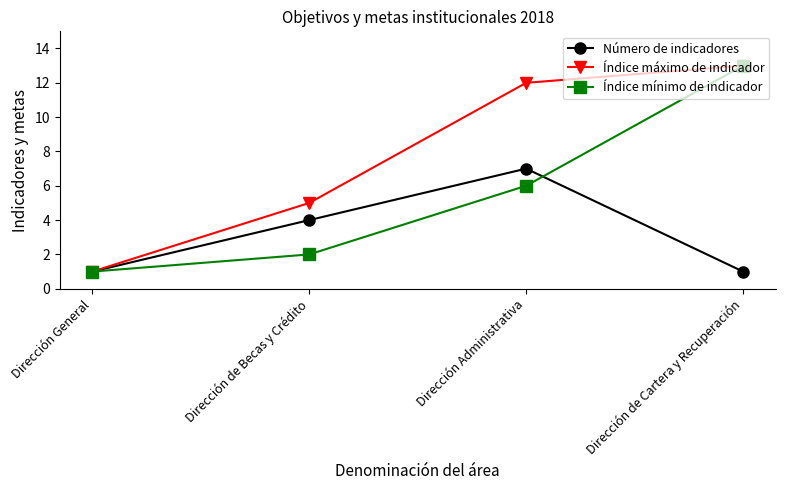

At which category is the sum across all series the highest?

Dirección de Cartera y Recuperación